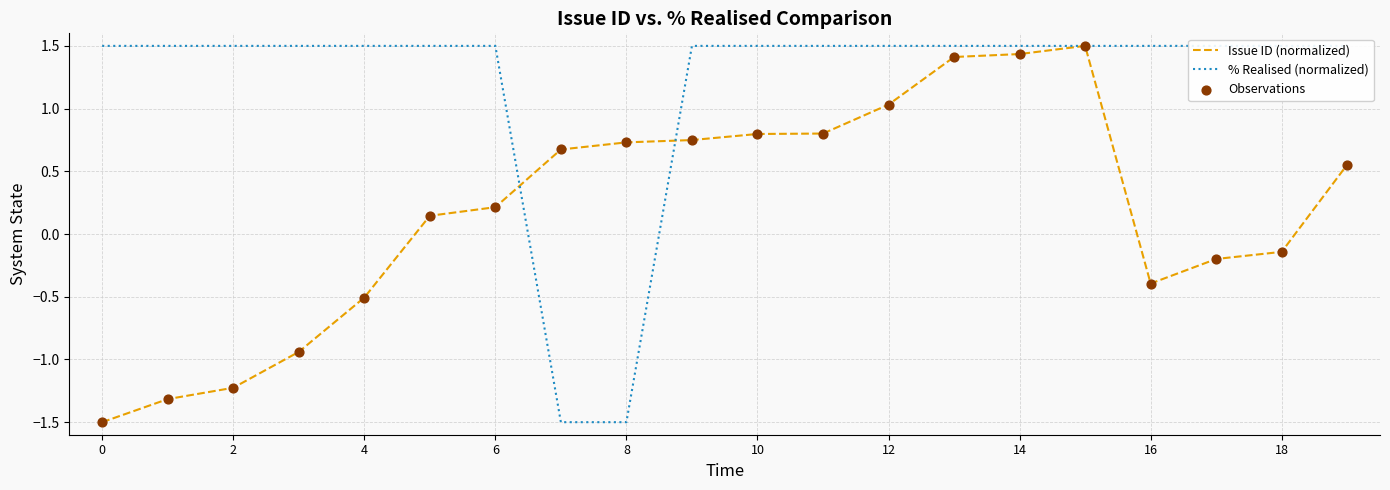

Which series reaches the minimum Y coordinate?

Issue ID (normalized)